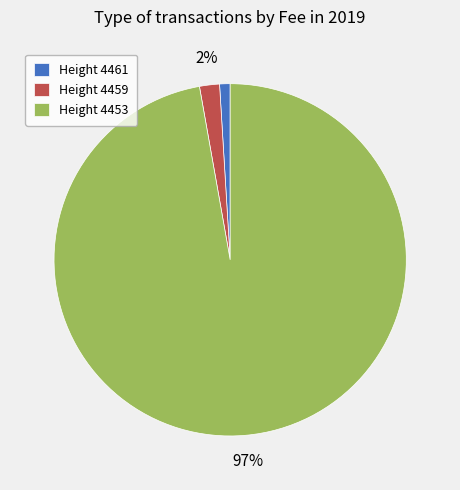

To the nearest percent, what portion does Height 4459 represent?

2%